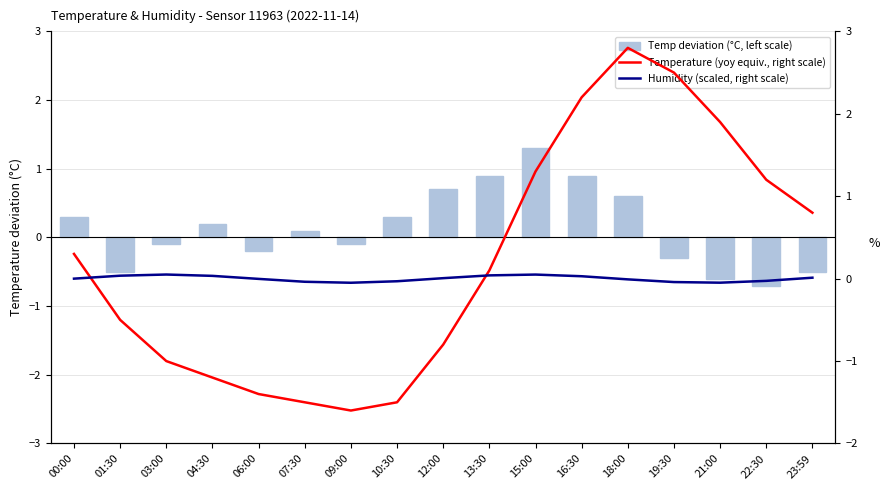

Which series changed the most between 13:30 and 16:30?

Temperature (yoy equiv., right scale)